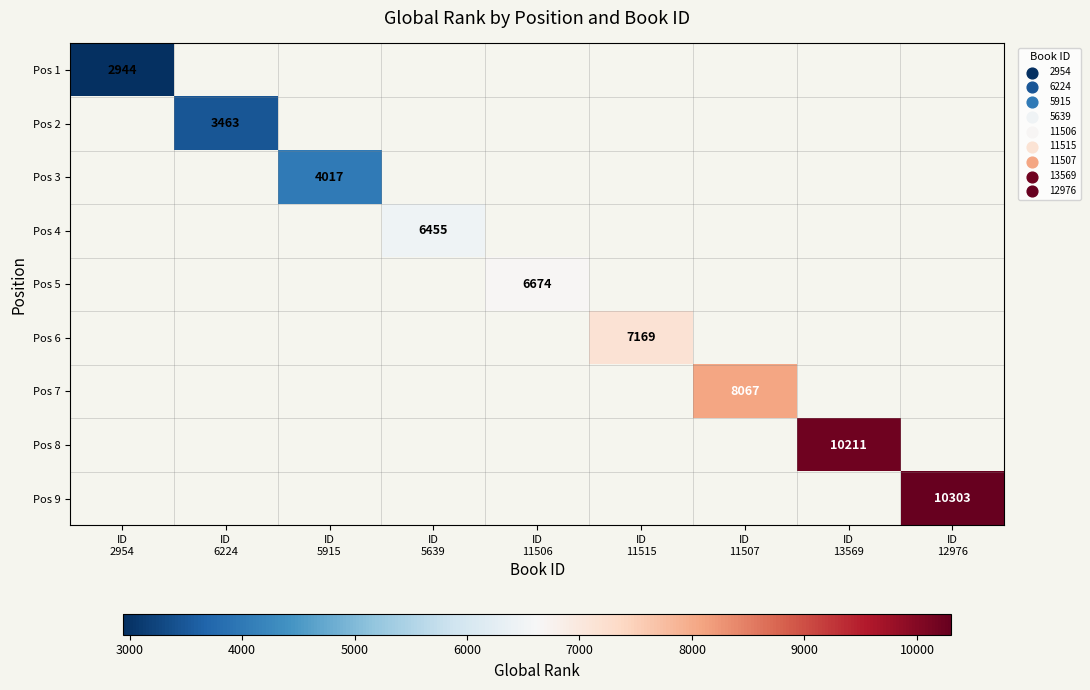

At ID 11506, list the series in order from largest to smallest.

Pos 1, Pos 2, Pos 3, Pos 4, Pos 5, Pos 6, Pos 7, Pos 8, Pos 9